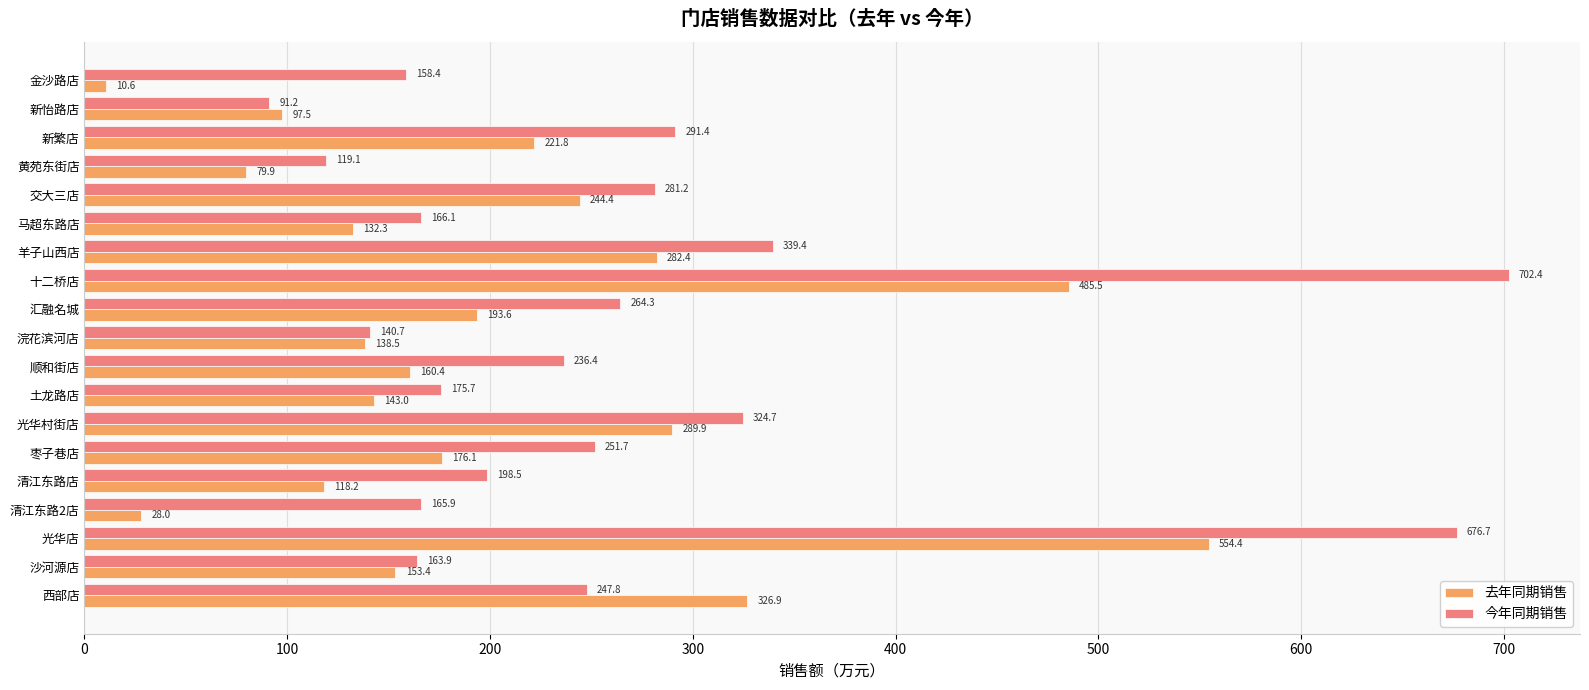

At which category is the sum across all series the highest?

光华店